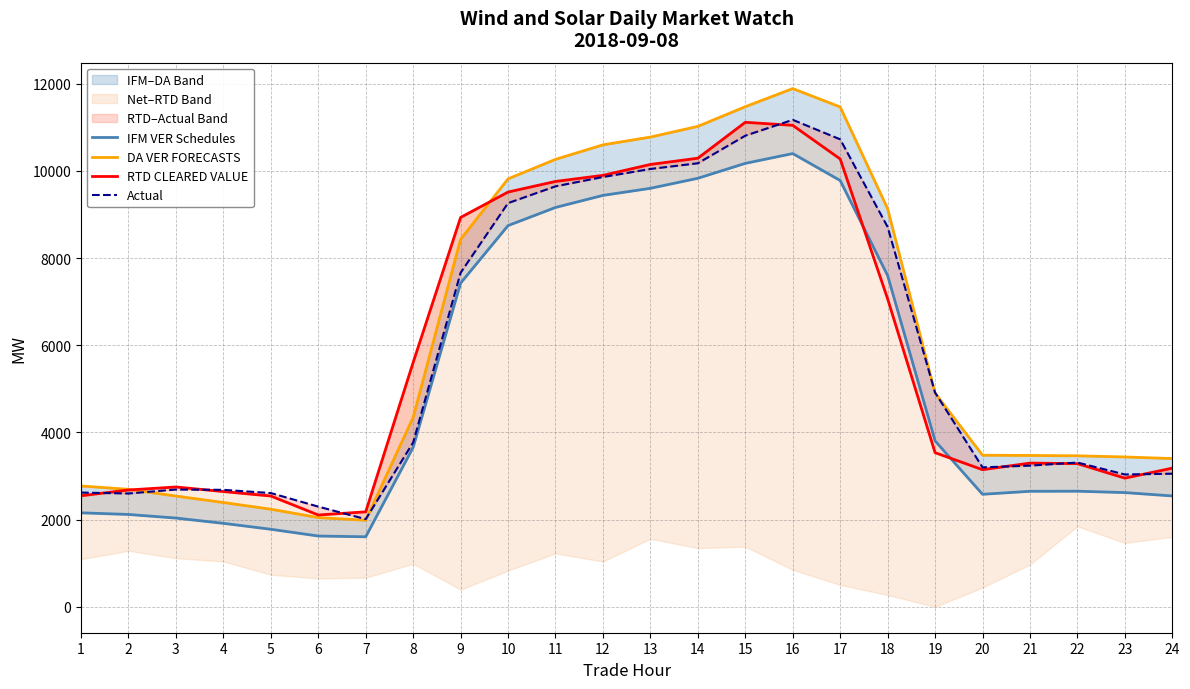

At which category is the sum across all series the highest?

16